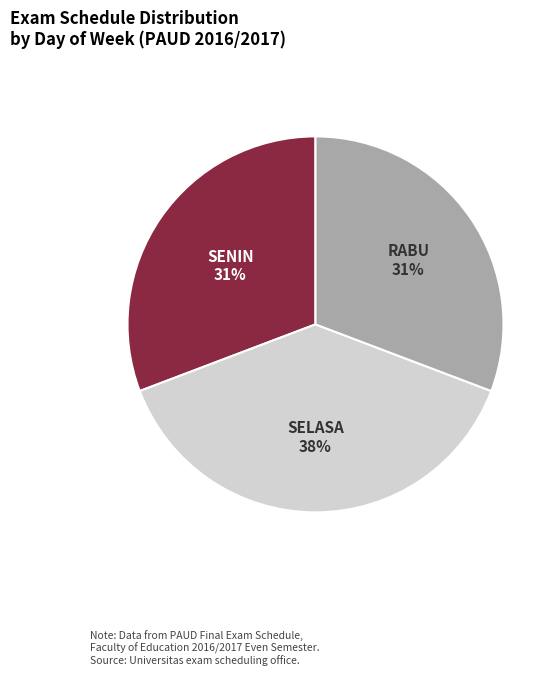

Is there any slice that represents more than half of the pie?

No